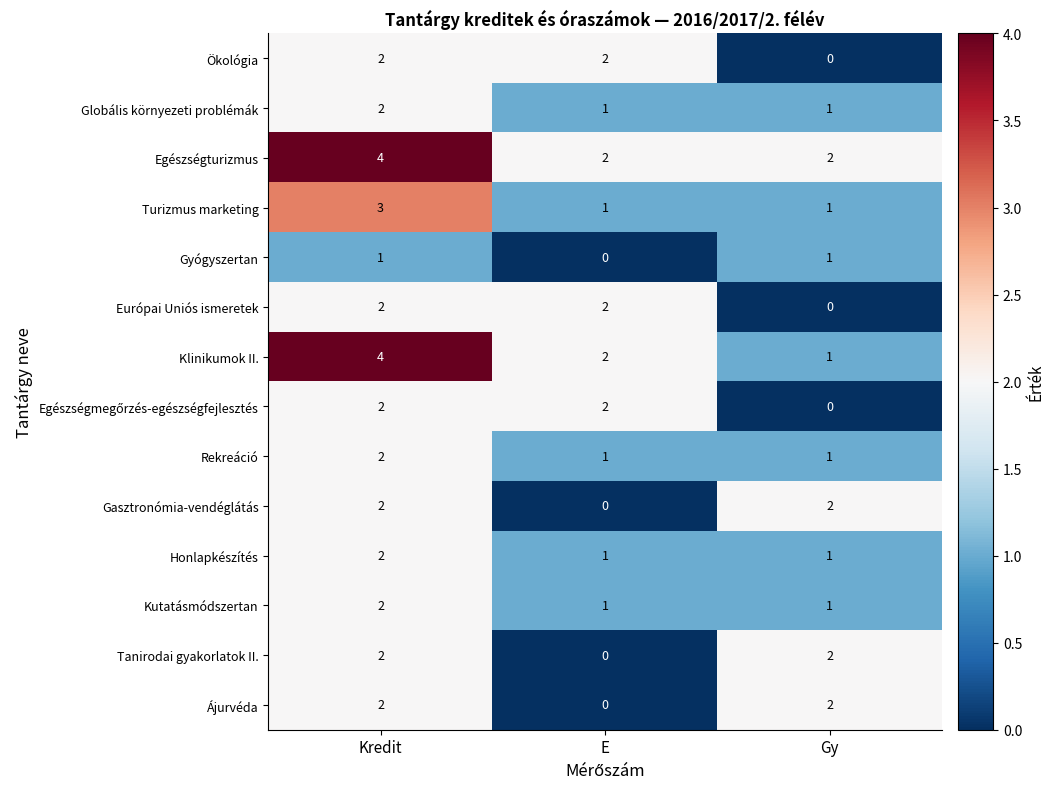

What is the total value across all series at E?

15